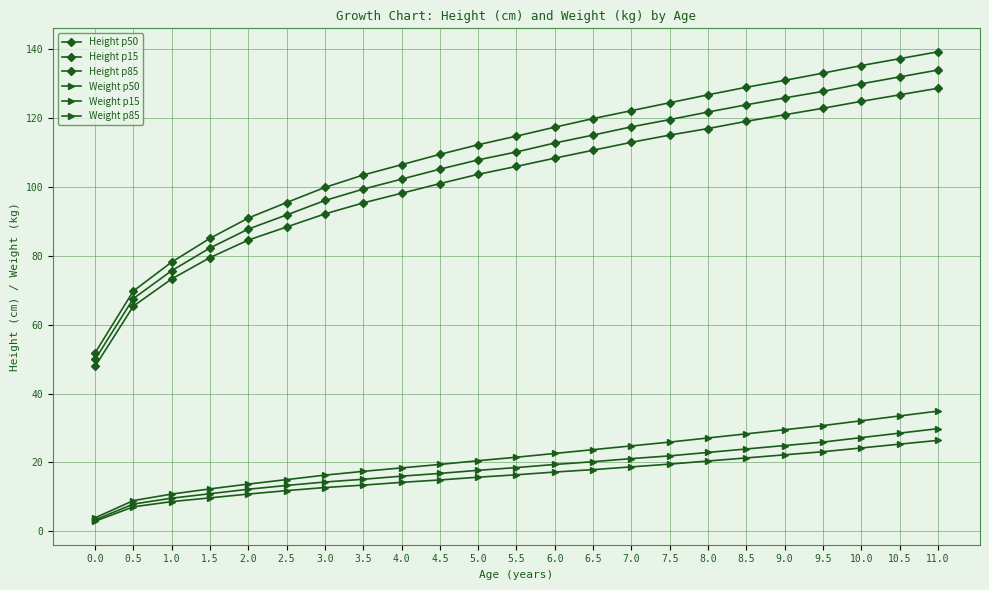

How many lines are shown in the chart?

6